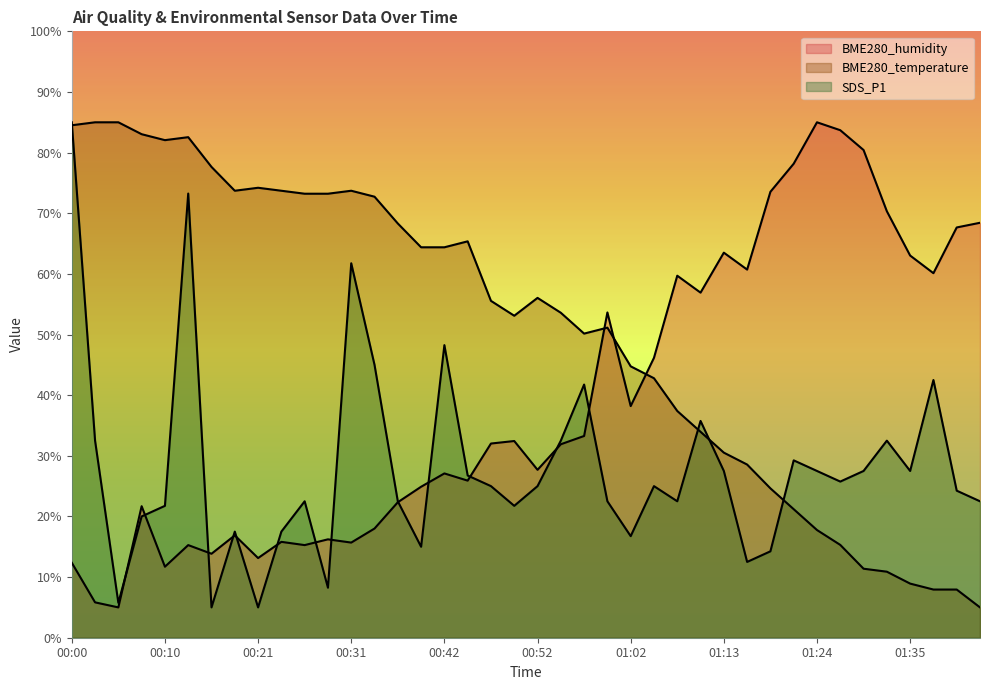

At 01:27, list the series in order from largest to smallest.

BME280_humidity, SDS_P1, BME280_temperature